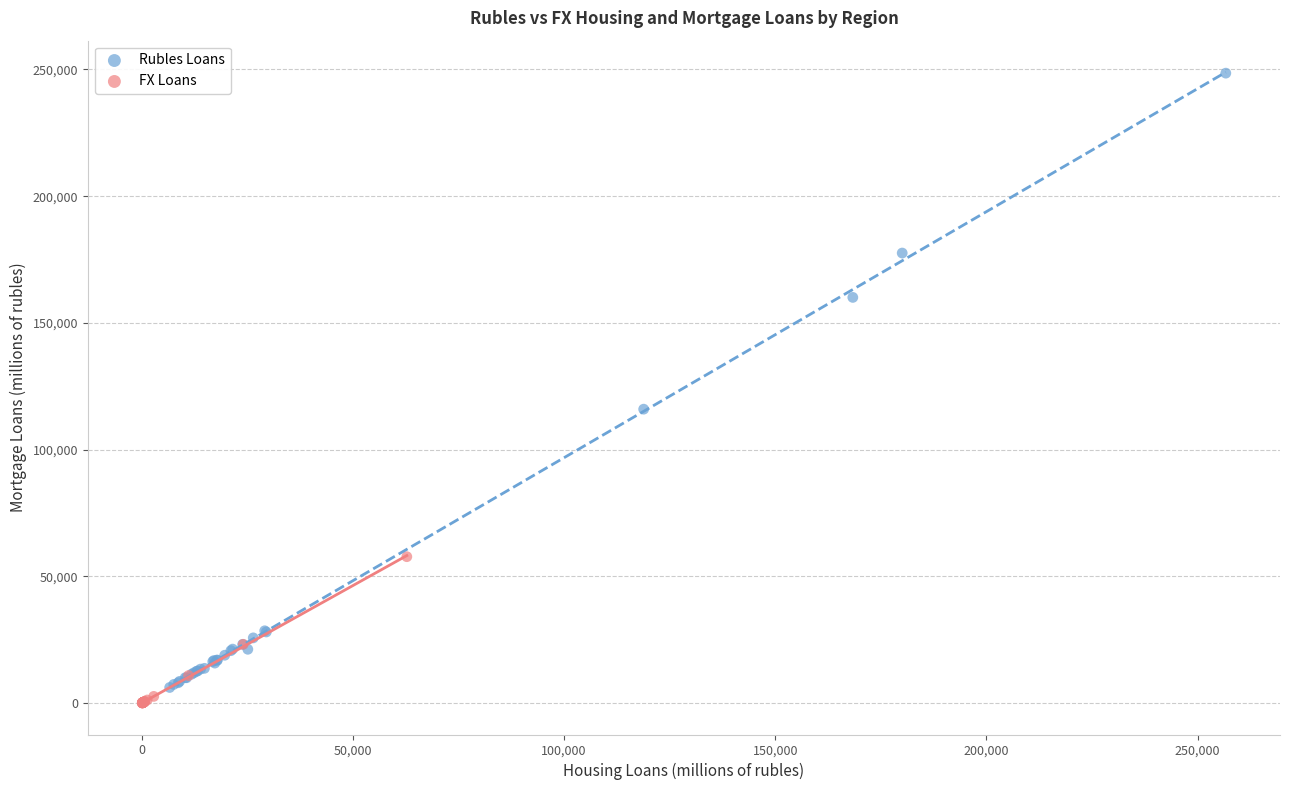

Which series has the widest spread of Y values?

Rubles Loans